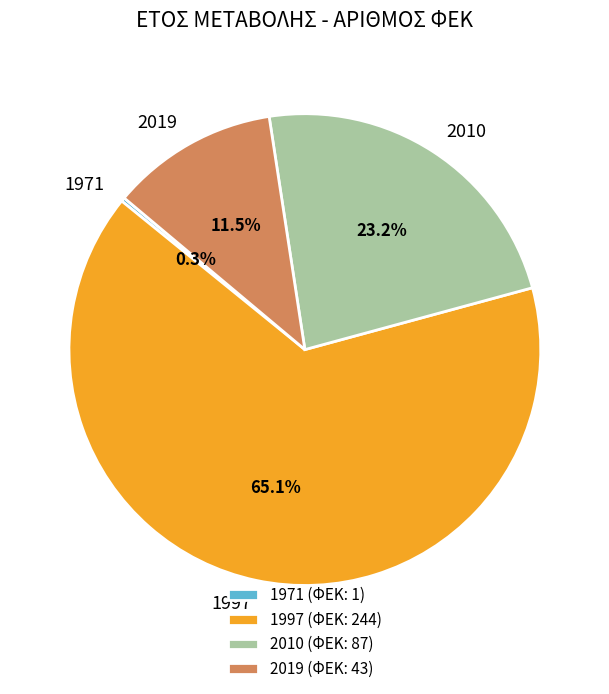

How much of the chart is everything except 2010?

76.8%